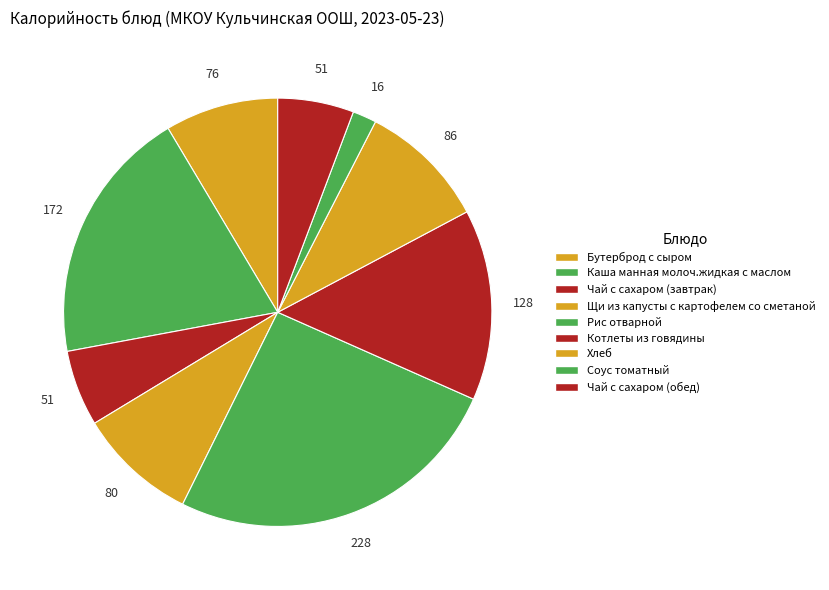

How many segments does this pie chart have?

9